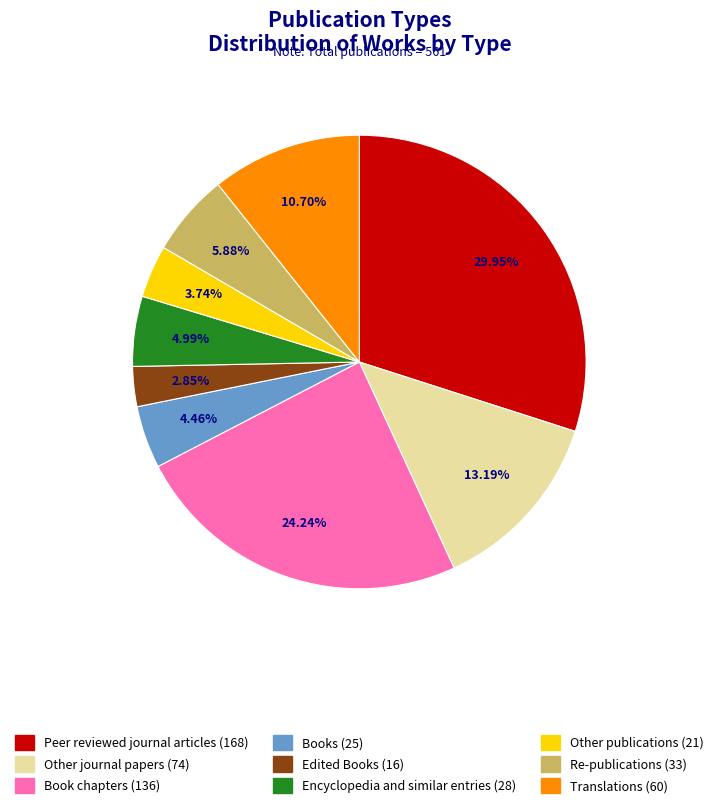

What is the smallest slice in the pie chart?

Edited Books